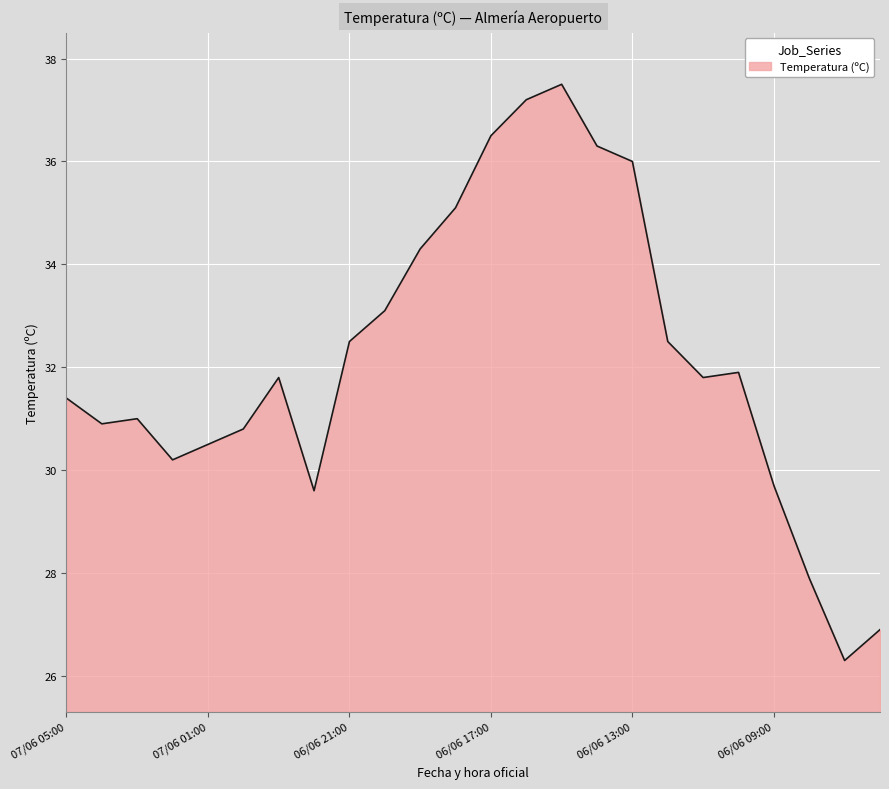

What is the smallest value displayed?

26.3